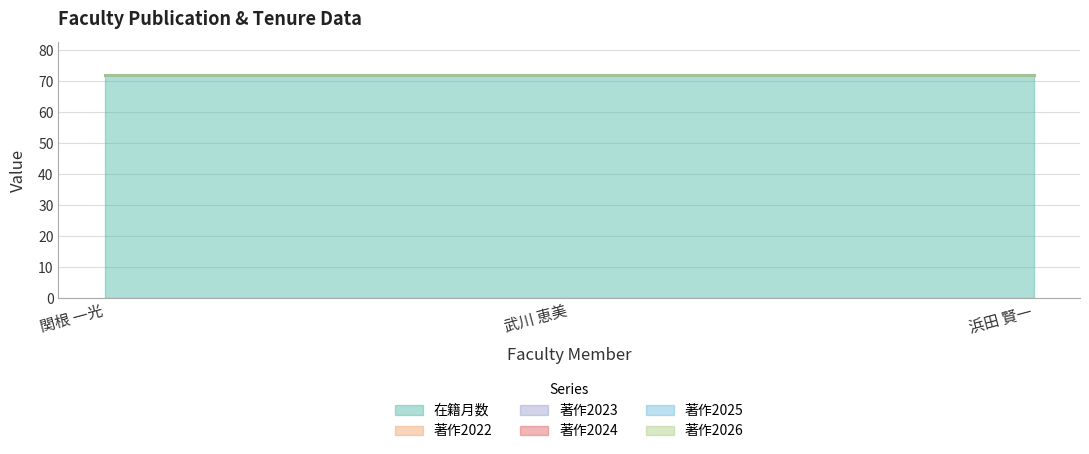

How many lines are shown in the chart?

6